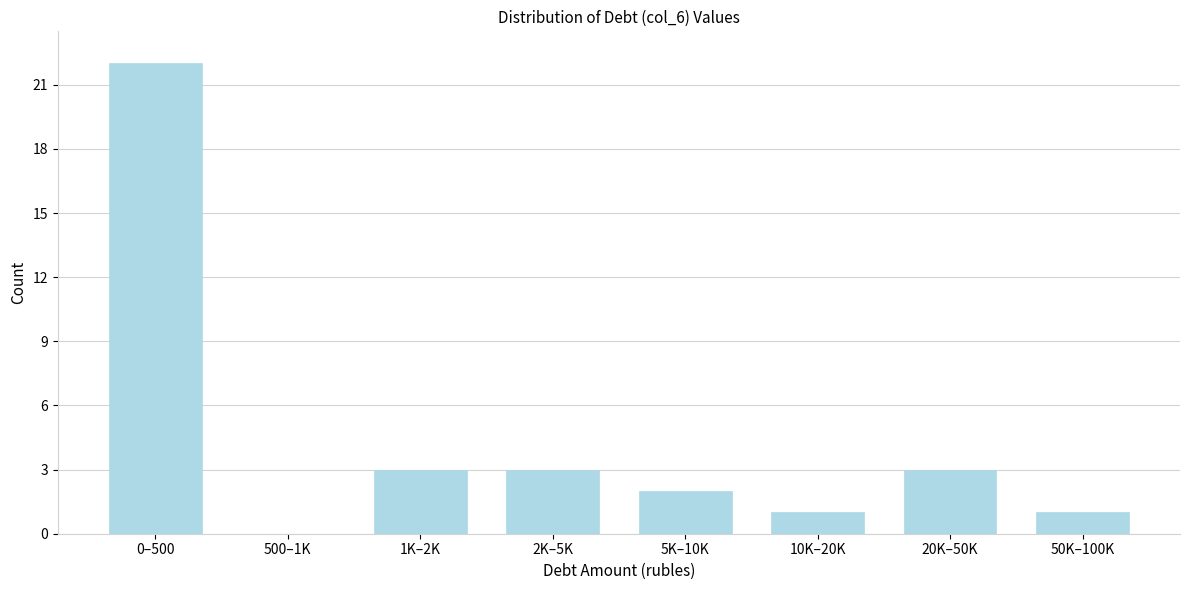

Reading left to right, extract all data points from this chart.

0–500=22	500–1K=0	1K–2K=3	2K–5K=3	5K–10K=2	10K–20K=1	20K–50K=3	50K–100K=1